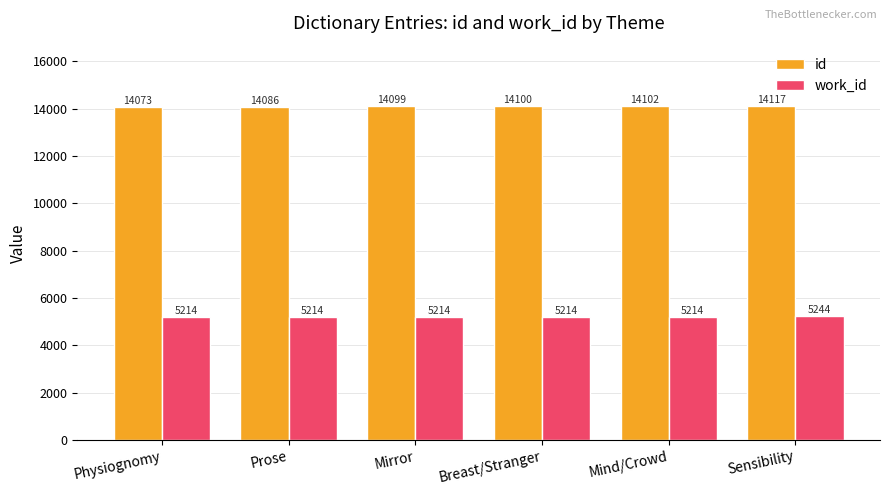

Which category has the lowest value in the id series?

Physiognomy